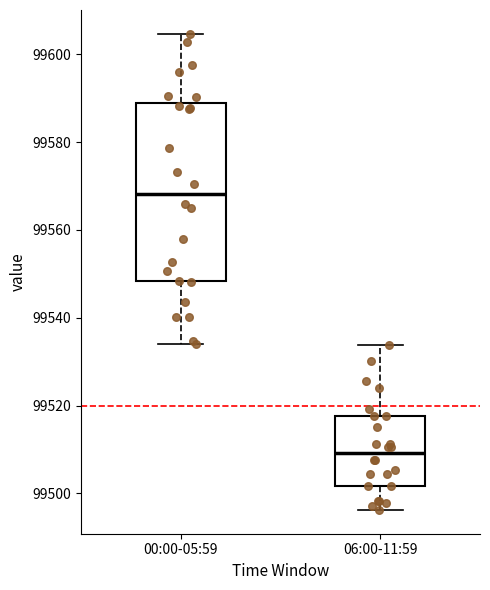

Where does the lower whisker of the box for 00:00-05:59 end on the y-axis? The values are not printed on the chart, so give them approximately, as read against the axis.

99534